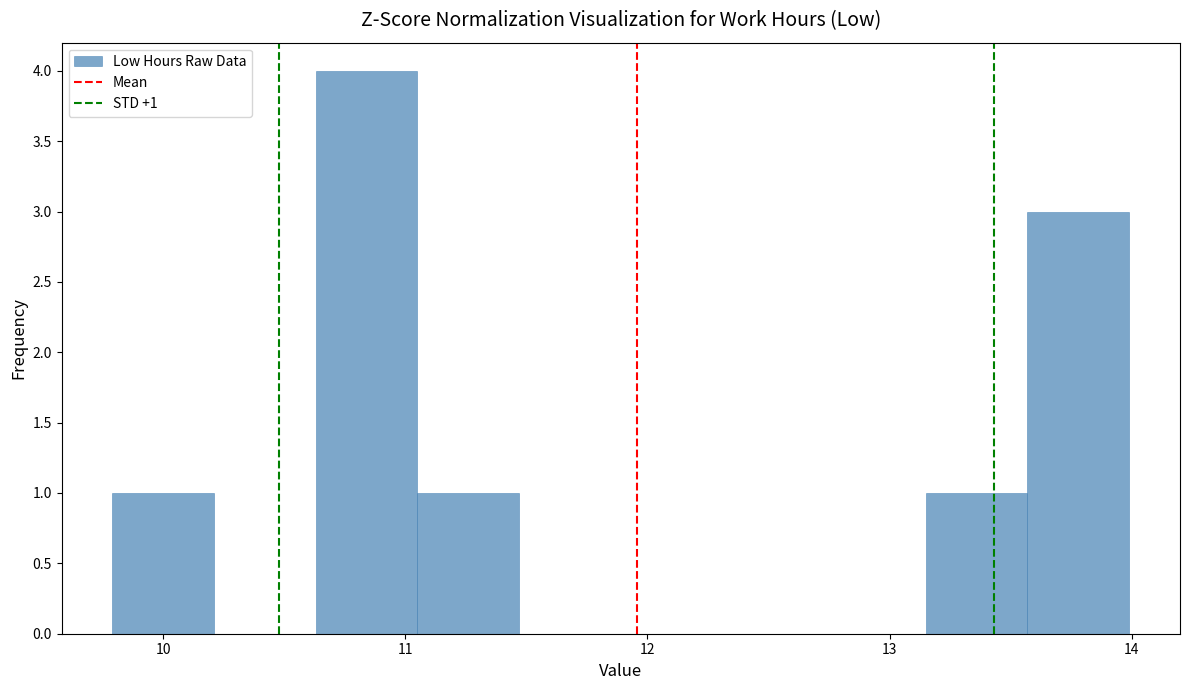

Over which range of the x-axis is the bar tallest?

10.63 to 11.05